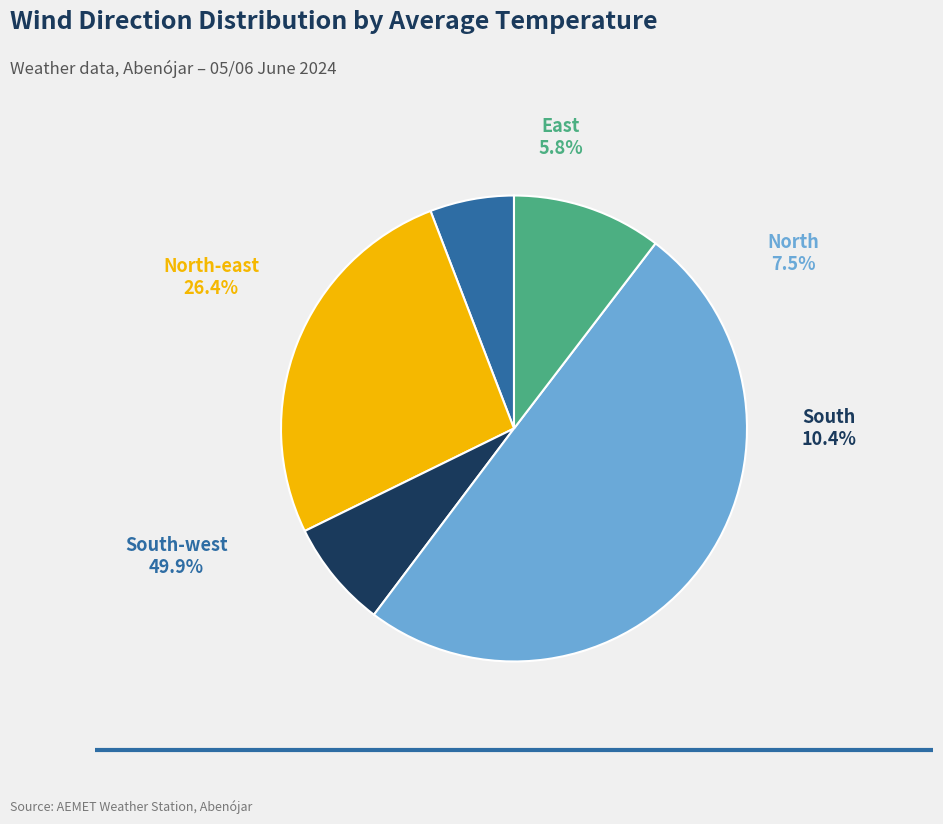

Does South-west represent more than half of the total?

No